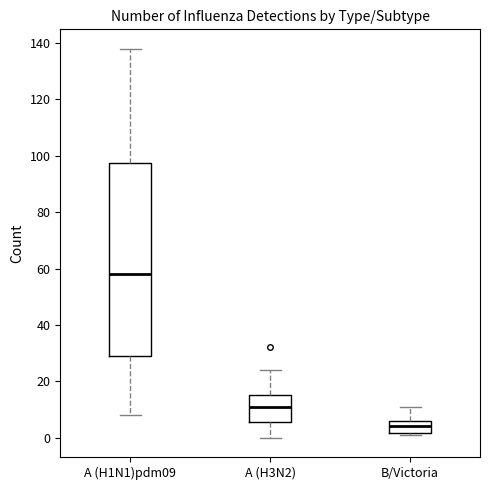

Reading left to right, transcribe this box plot: for each box, give where its median line is, the range the box spans, and where its two whiskers end, as read against the y-axis. The values are not printed on the chart, so give them approximately, as read against the axis.

A (H1N1)pdm09: median 58, box 30 to 98, whiskers 8 to 138
A (H3N2): median 12, box 6 to 16, whiskers 0 to 24
B/Victoria: median 4, box 2 to 6, whiskers 2 to 12